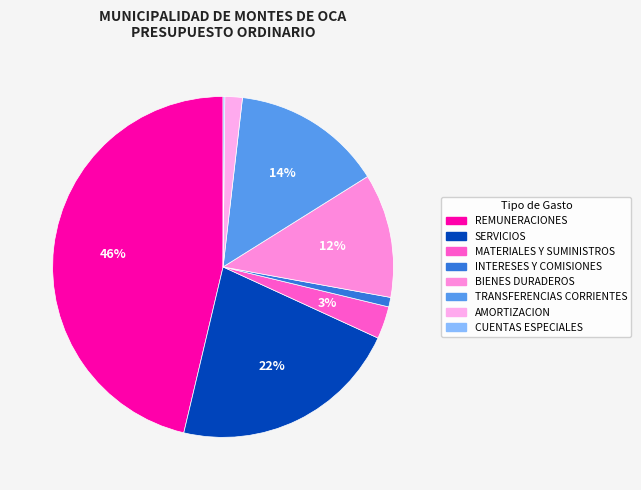

What portion of the pie excludes AMORTIZACION?

98.3%